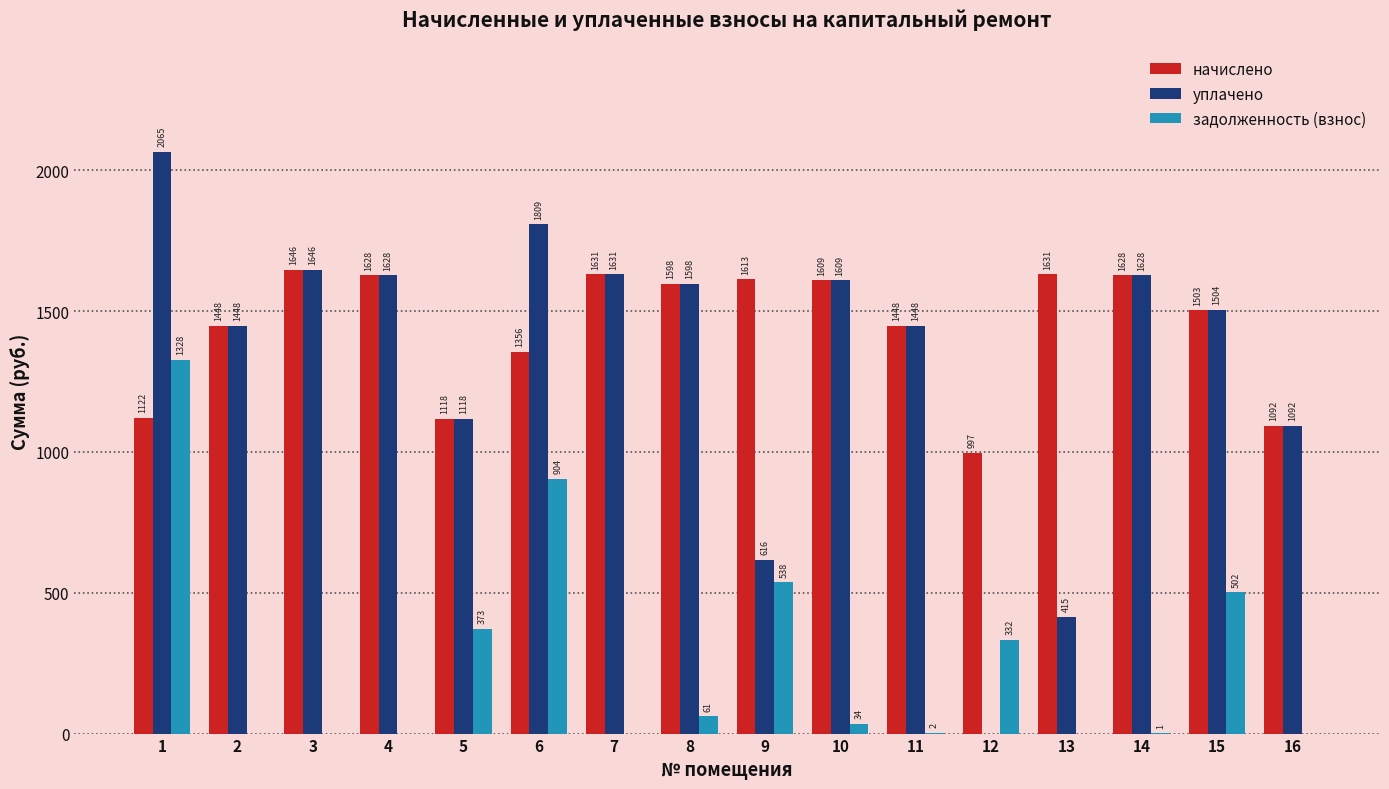

Which series has the largest total across all categories?

начислено